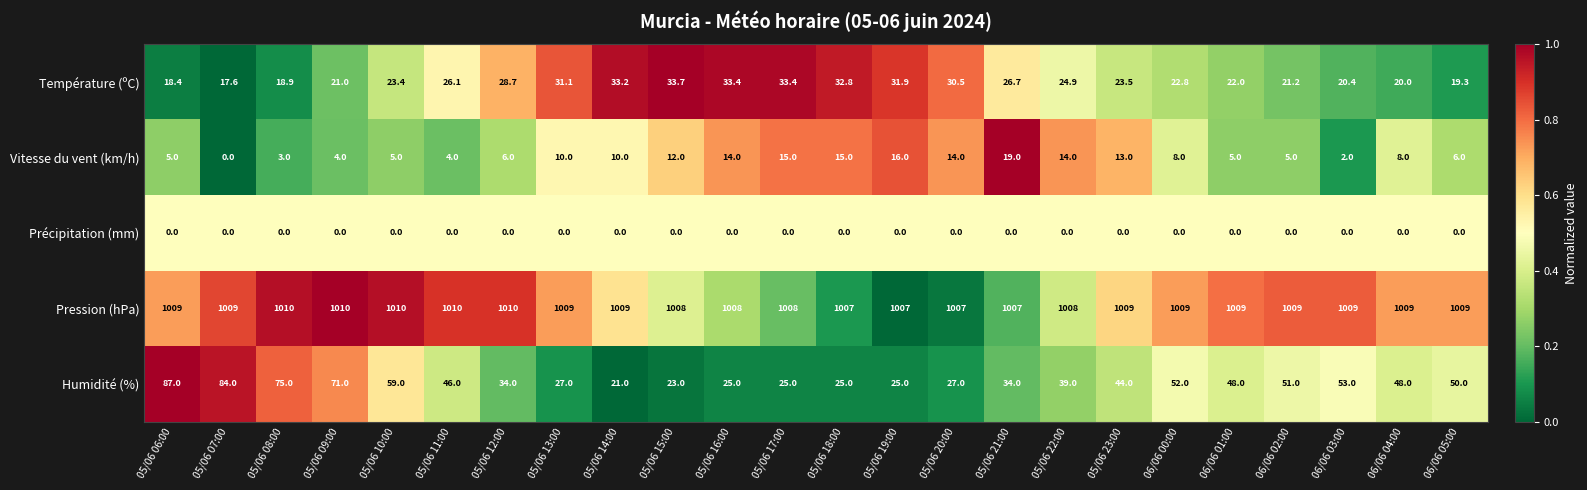

At 05/06 09:00, list the series in order from largest to smallest.

Pression (hPa), Humidité (%), Température (ºC), Vitesse du vent (km/h), Précipitation (mm)